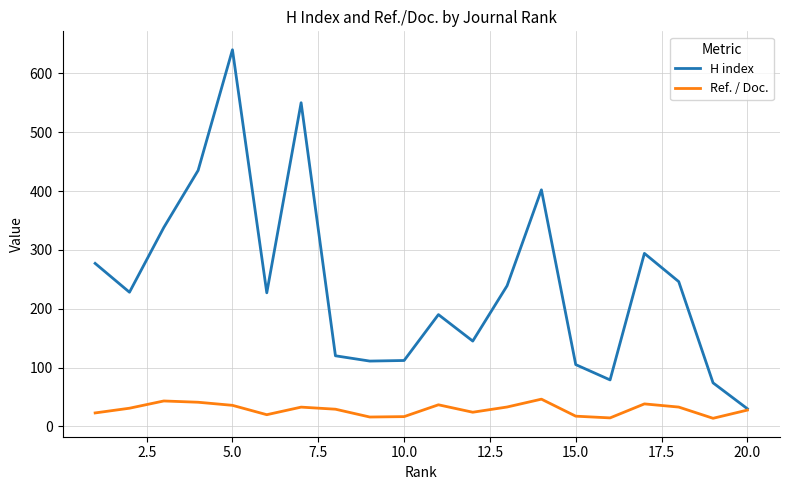

Which series has the widest spread of values?

H index